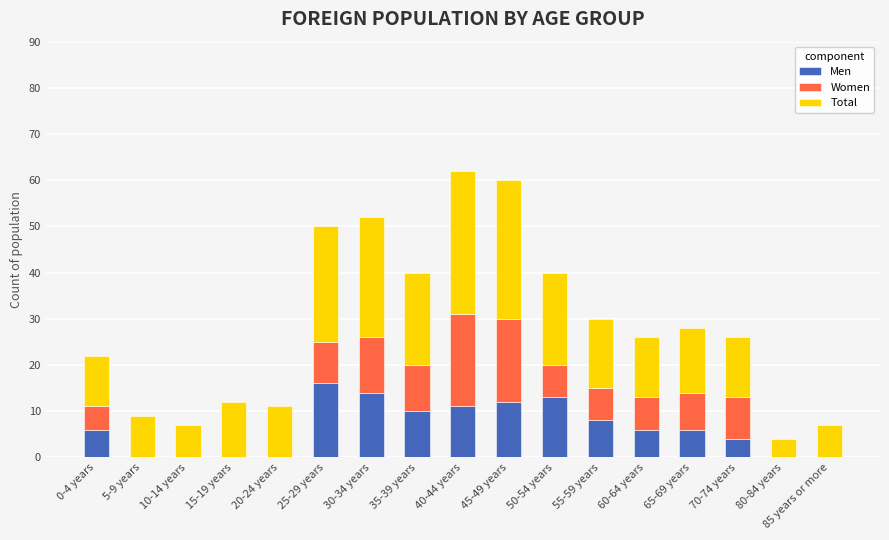

What is the total value across all series at 55-59 years?

30